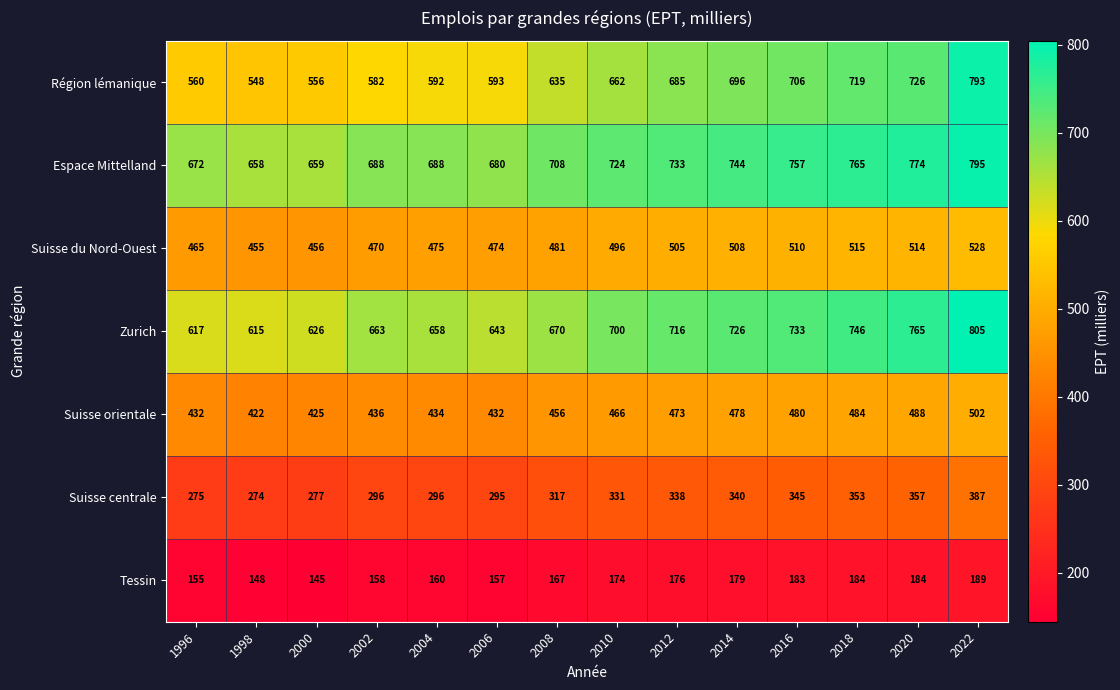

How many series are shown in this chart?

7